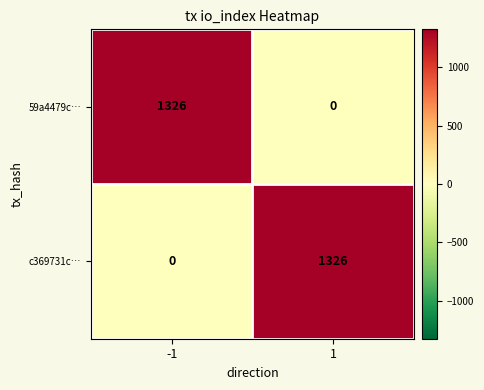

What is the total value across all series at -1?

1326